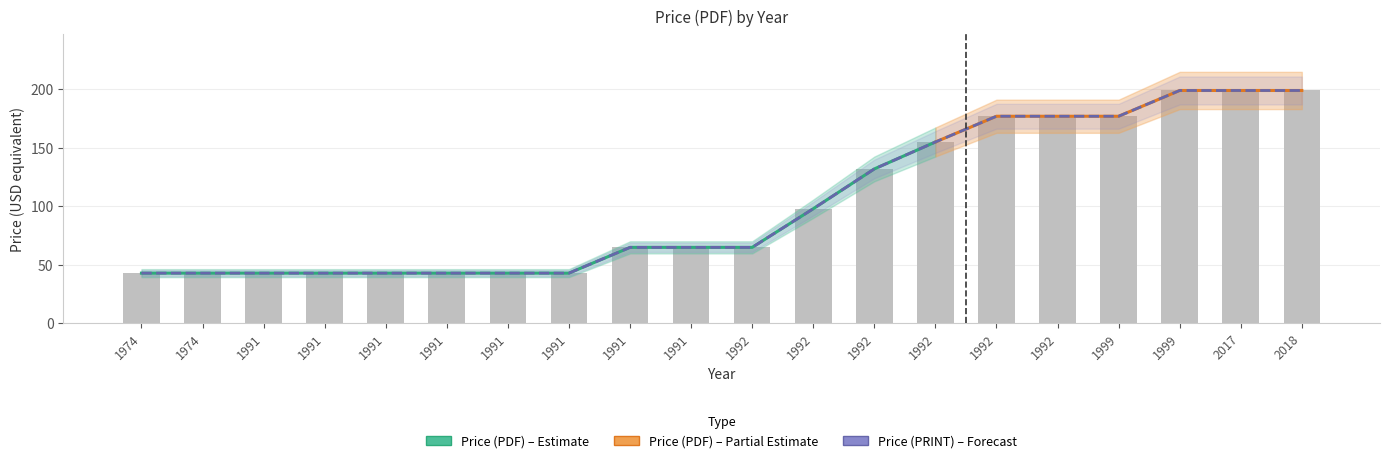

What is the average value of the Price (PRINT) series?

103